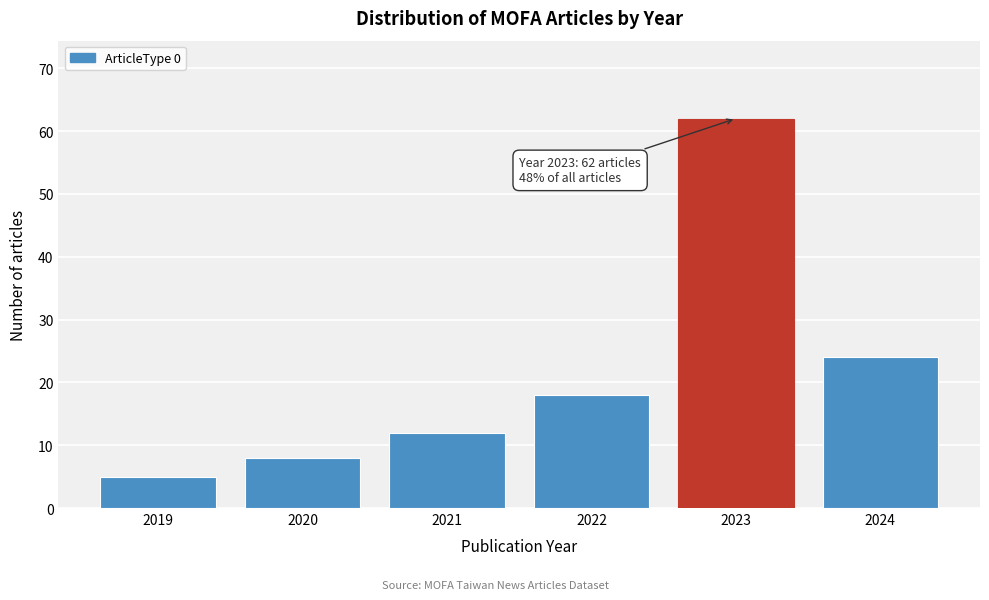

Reading right to left, list all the values displayed in this chart.

24	62	18	12	8	5